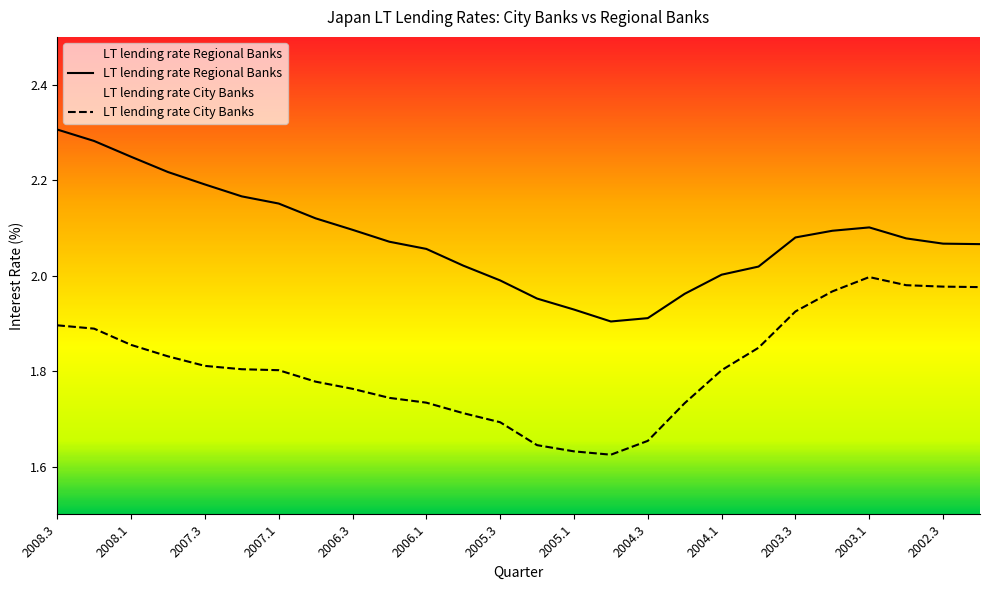

What is the total value across all series at 2008.1?

4.1